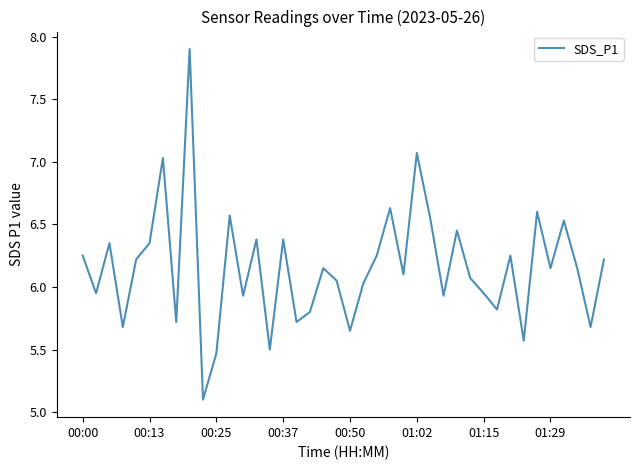

How many interior local valleys (lower than both neighbors) does the data have?

14